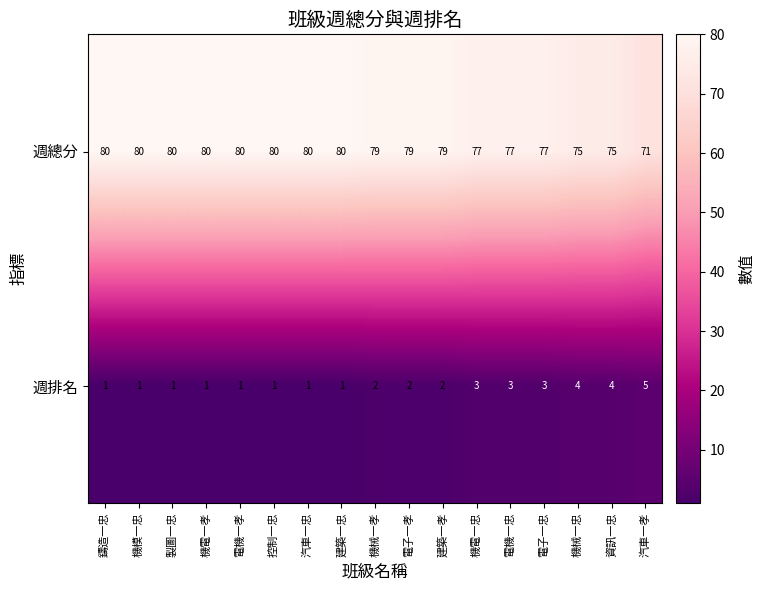

What is the greatest value displayed?

80